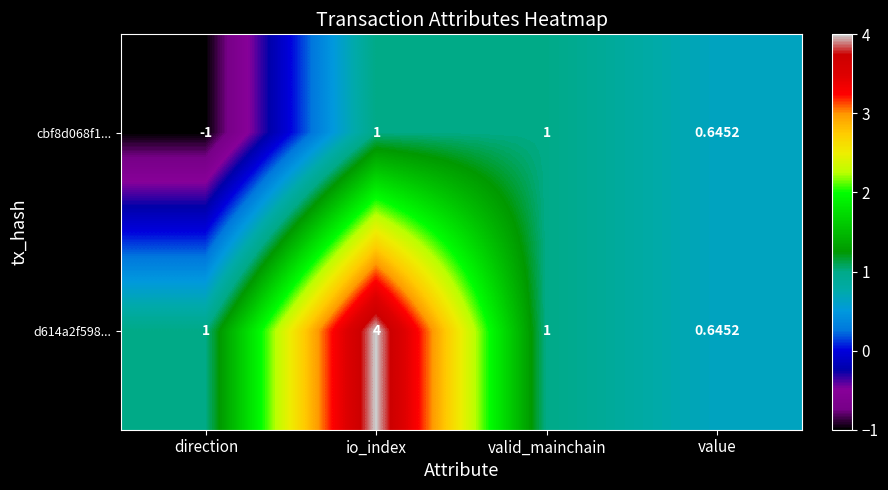

At which category is the sum across all series the highest?

io_index